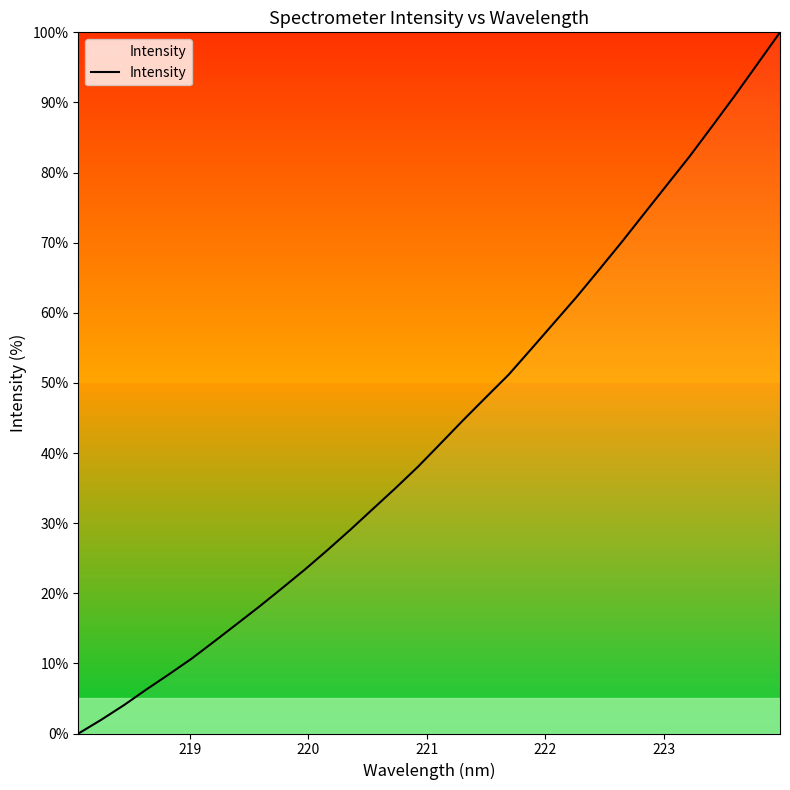

What is the greatest value displayed?

100.0